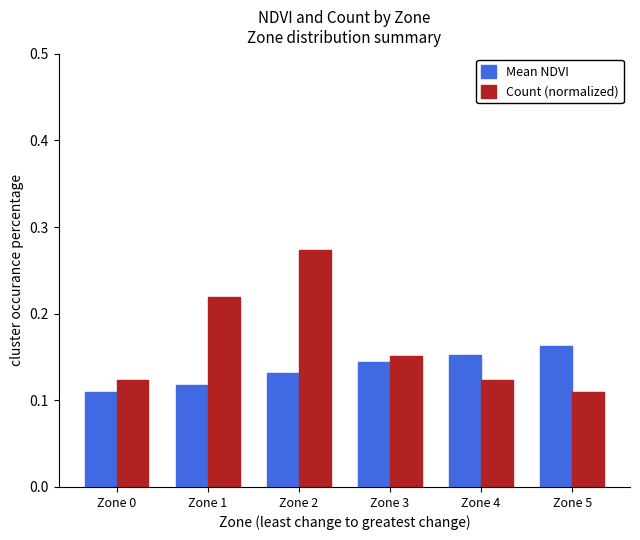

What is the sum of all Mean NDVI values?

0.8